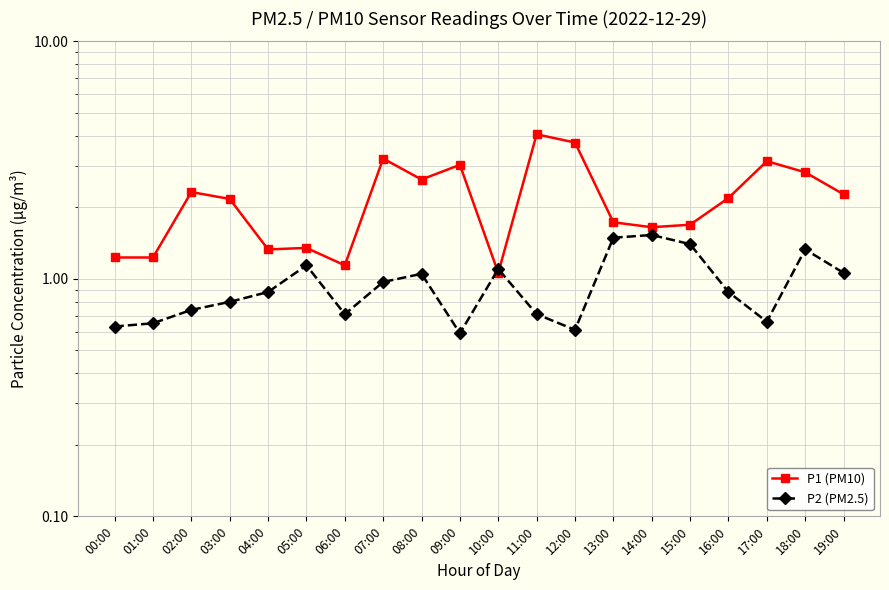

True or false: P1 (PM10) has more than 0 points higher than both neighbors.

True